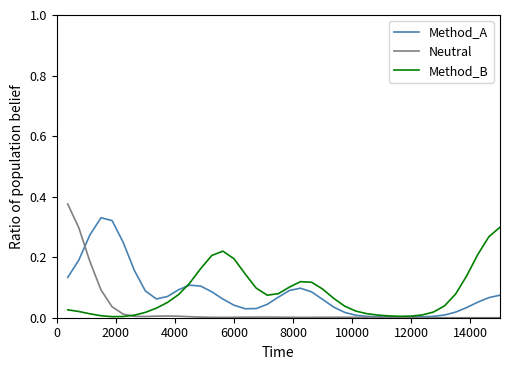

True or false: Method_B and Neutral intersect in this chart.

True